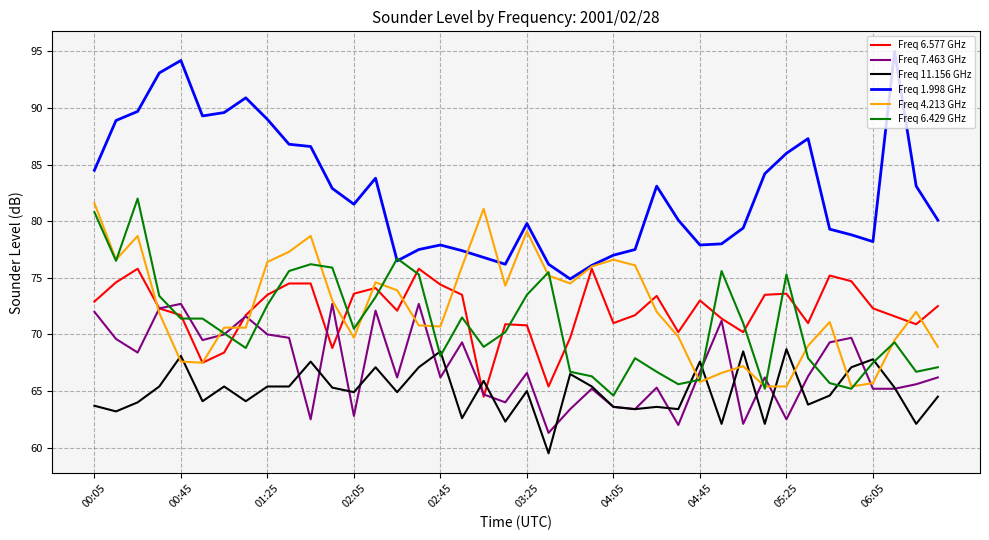

What is the minimum value for Freq 1.998 GHz?

74.9